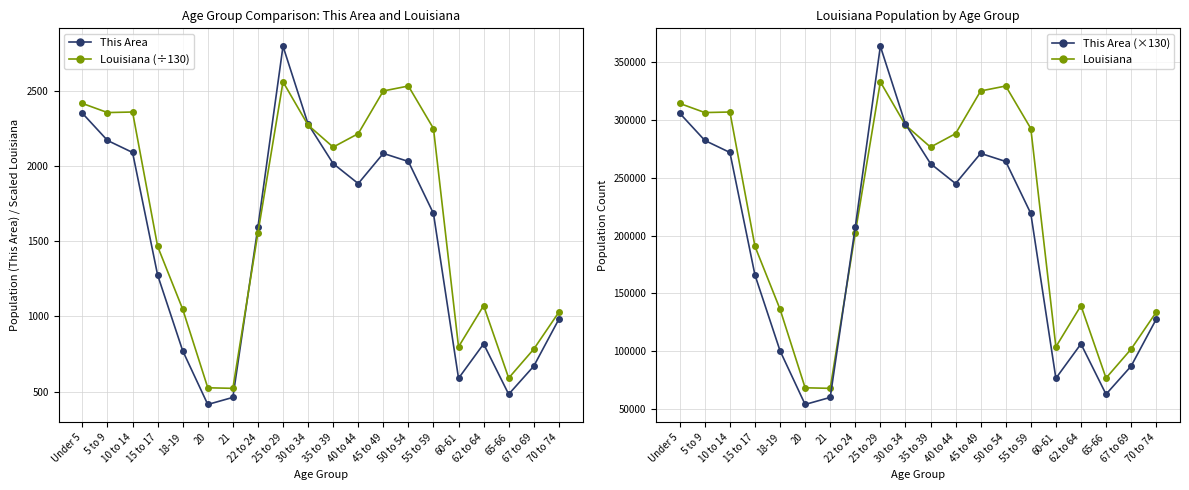

At which category is the sum across all series the highest?

25 to 29